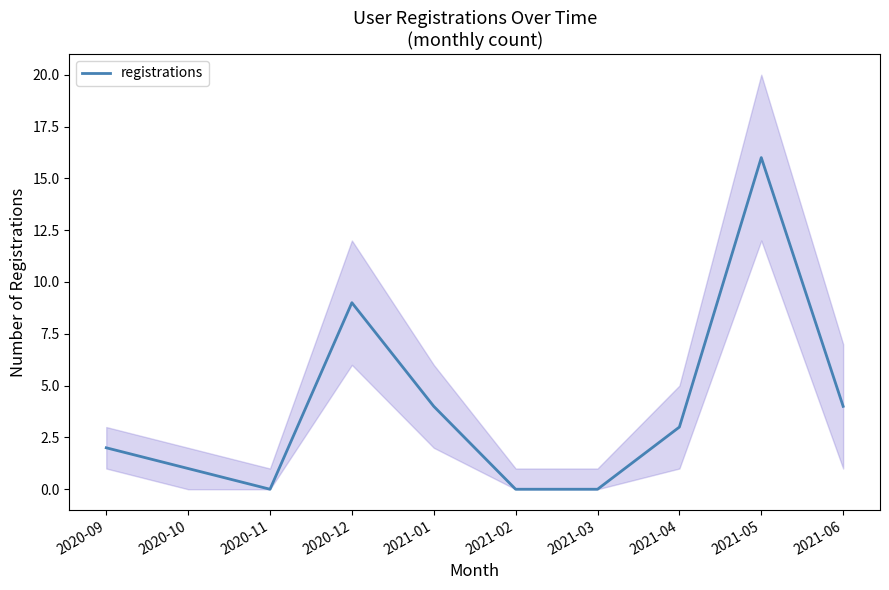

What is the label of the 2nd point from the right?

2021-05